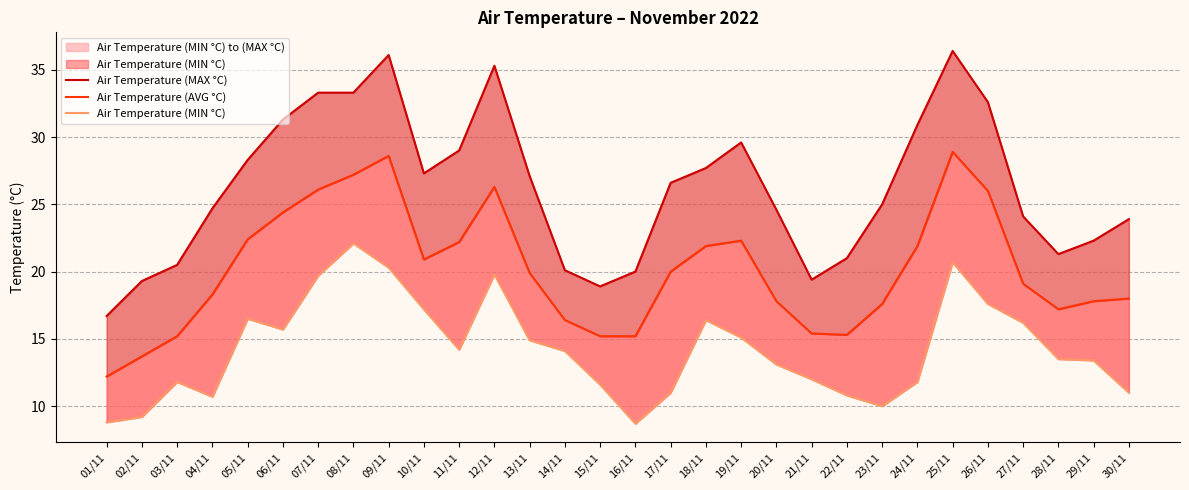

What is the minimum value shown in the chart?

8.7